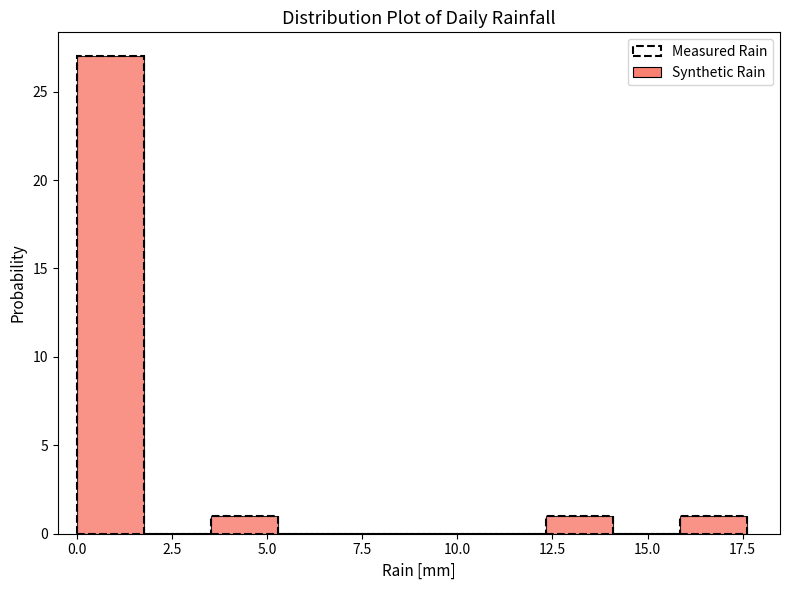

Around what value on the x-axis is the tallest bar? Give the approximate position of its centre, as read against the axis.

1.0